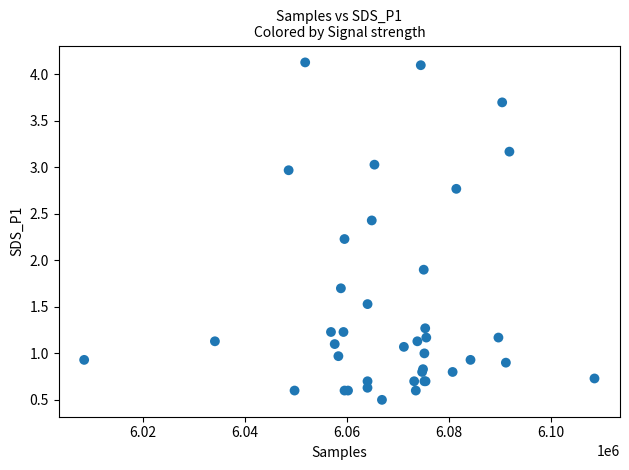

What Y value in the scatter plot is closest to 2?

1.9